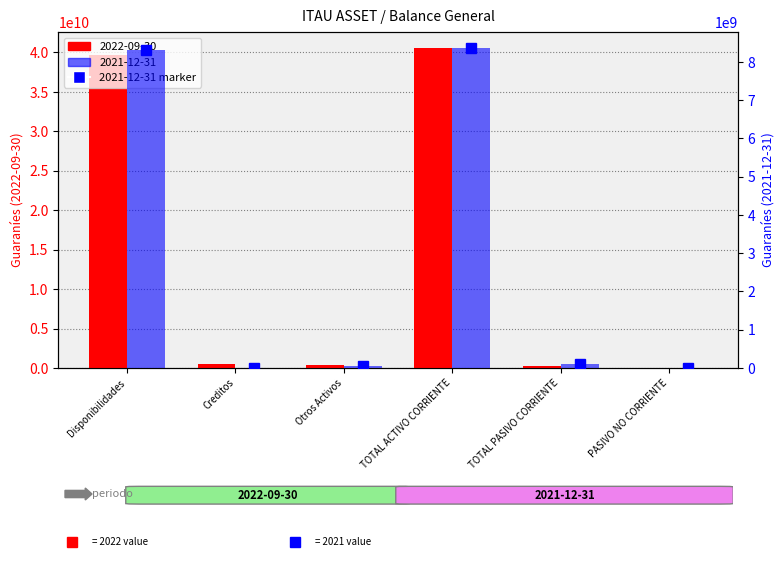

True or false: 2022-09-30 has a value of 39744579844 at Disponibilidades.

True